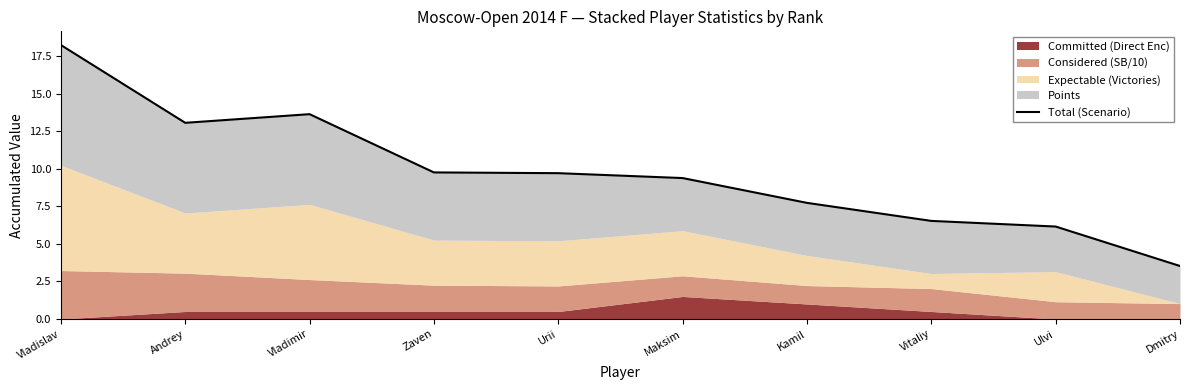

At which category does the chart reach its peak across all series?

Vladislav